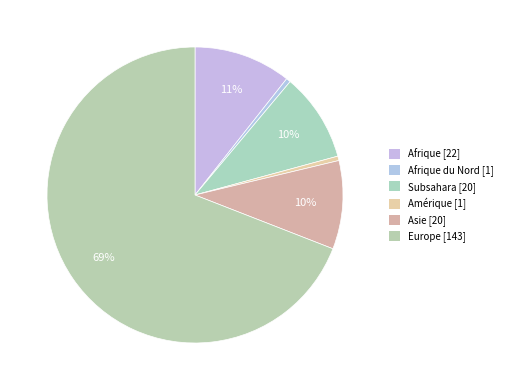

Count the number of slices in the pie.

6